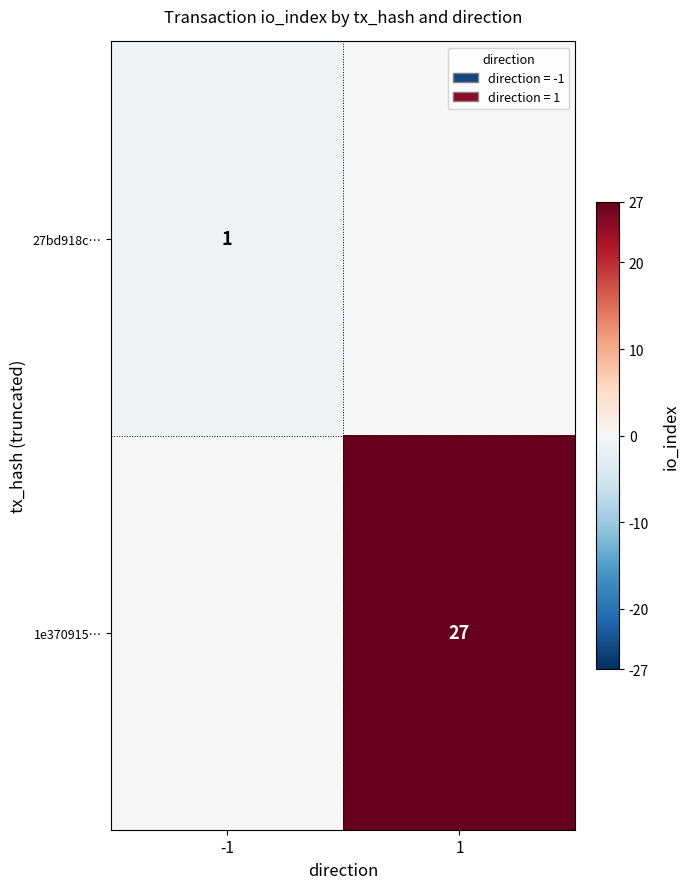

Is the value of 27bd918c… at -1 greater than the value of 1e370915… at 1?

No